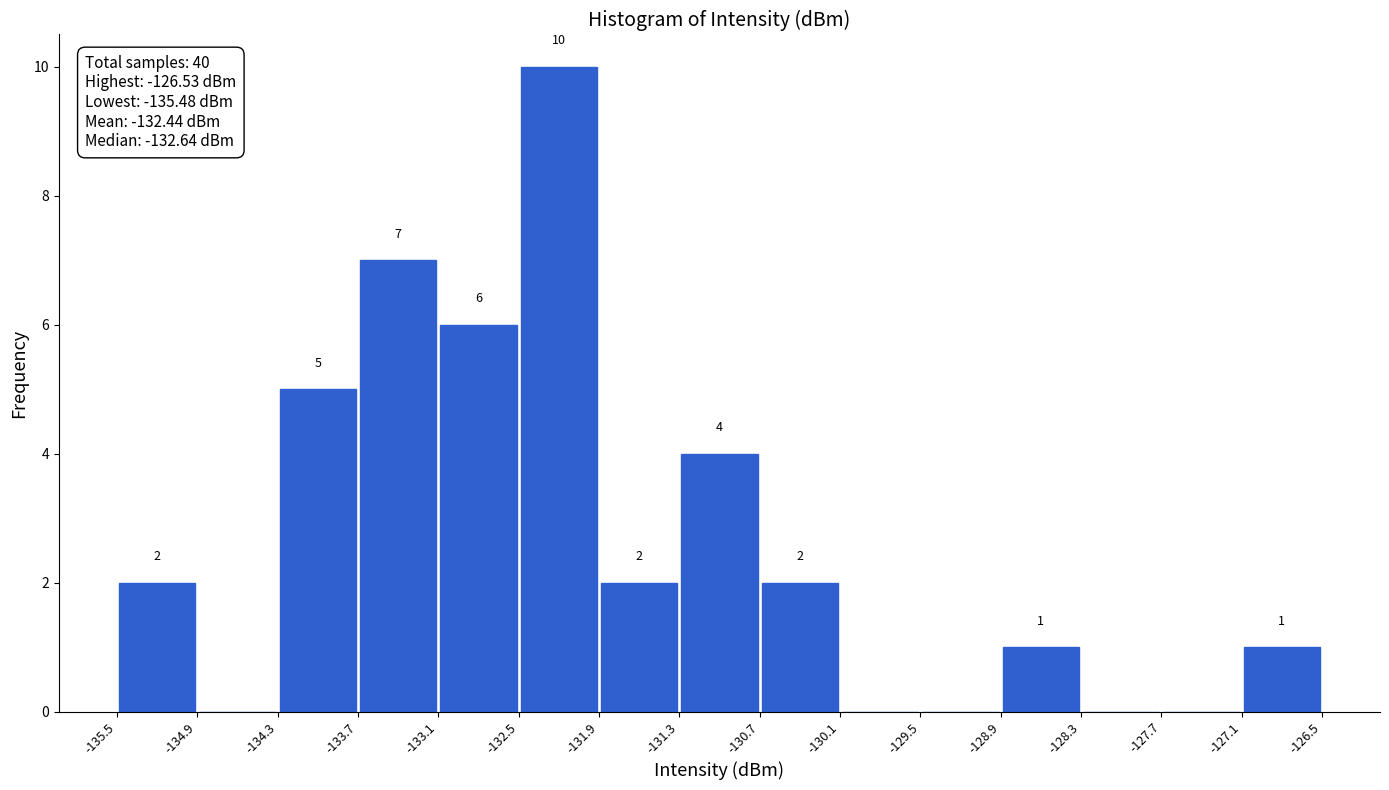

Over which range of the x-axis is the bar tallest?

-132.5 to -131.9